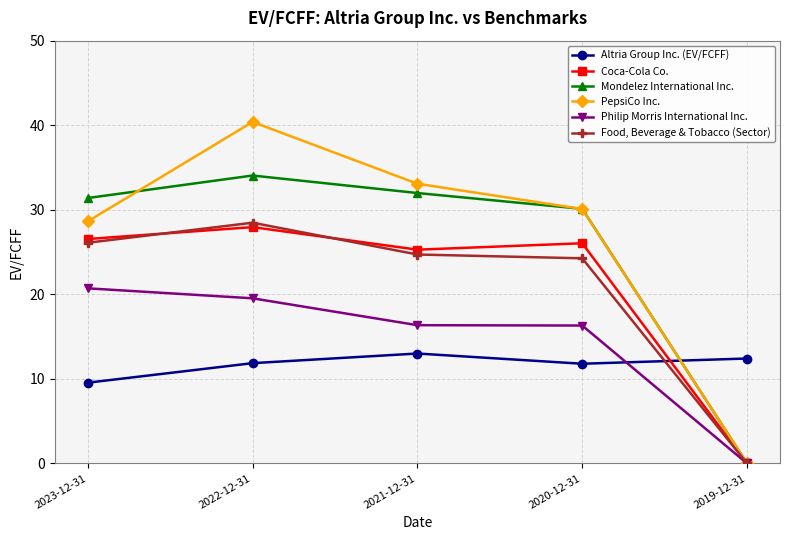

Is the value of PepsiCo Inc. at 2019-12-31 greater than the value of Philip Morris International Inc. at 2023-12-31?

No